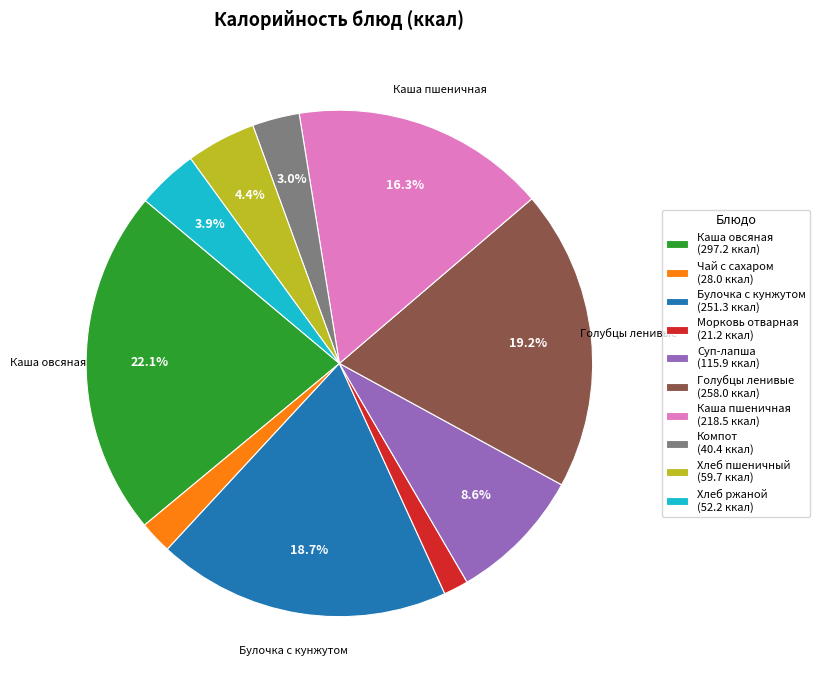

Is the sum of Морковь отварная (21.2 ккал) and Каша овсяная (297.2 ккал) greater than half?

No